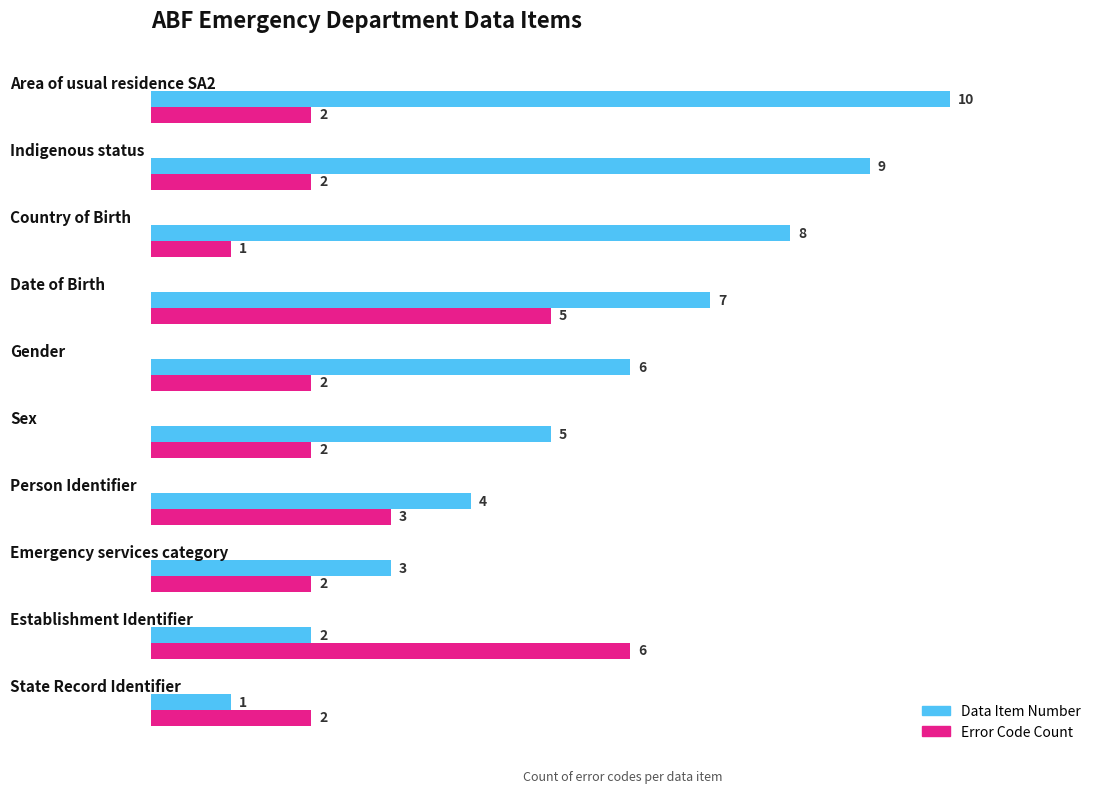

Which series has the largest total across all categories?

Data Item Number